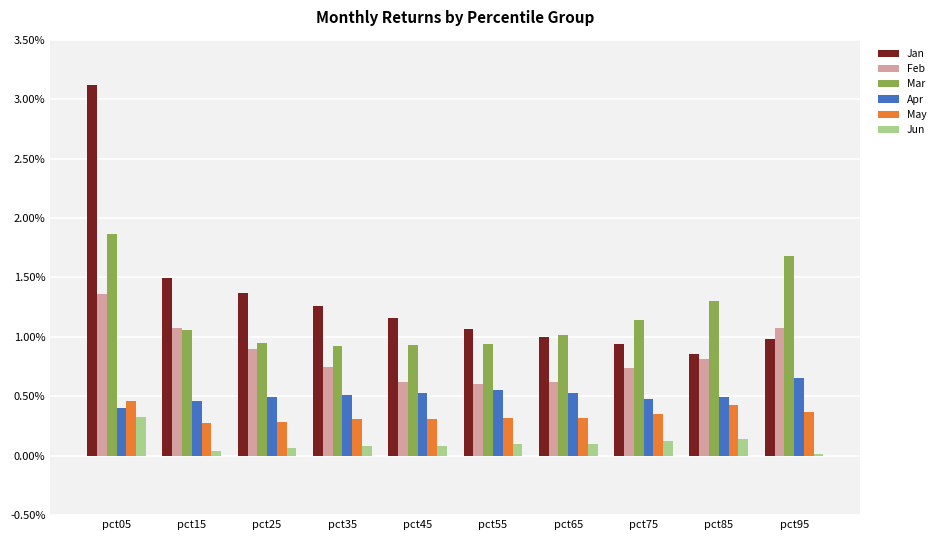

What is the sum of all Apr values?

5.1